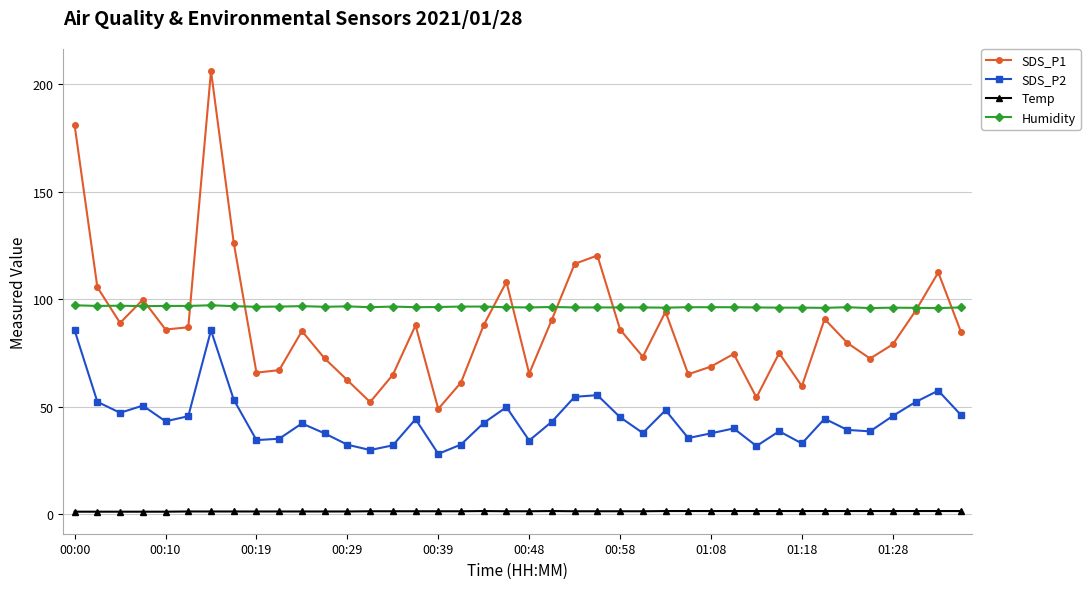

At how many categories does at least one series exceed 124?

3